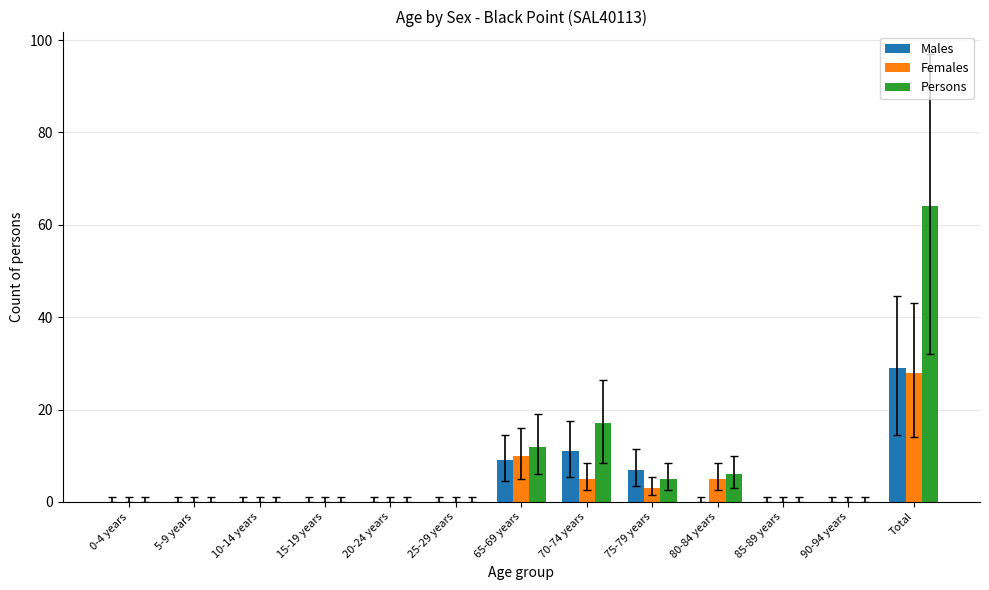

The value of Males at 80-84 years is 0. True or false?

True